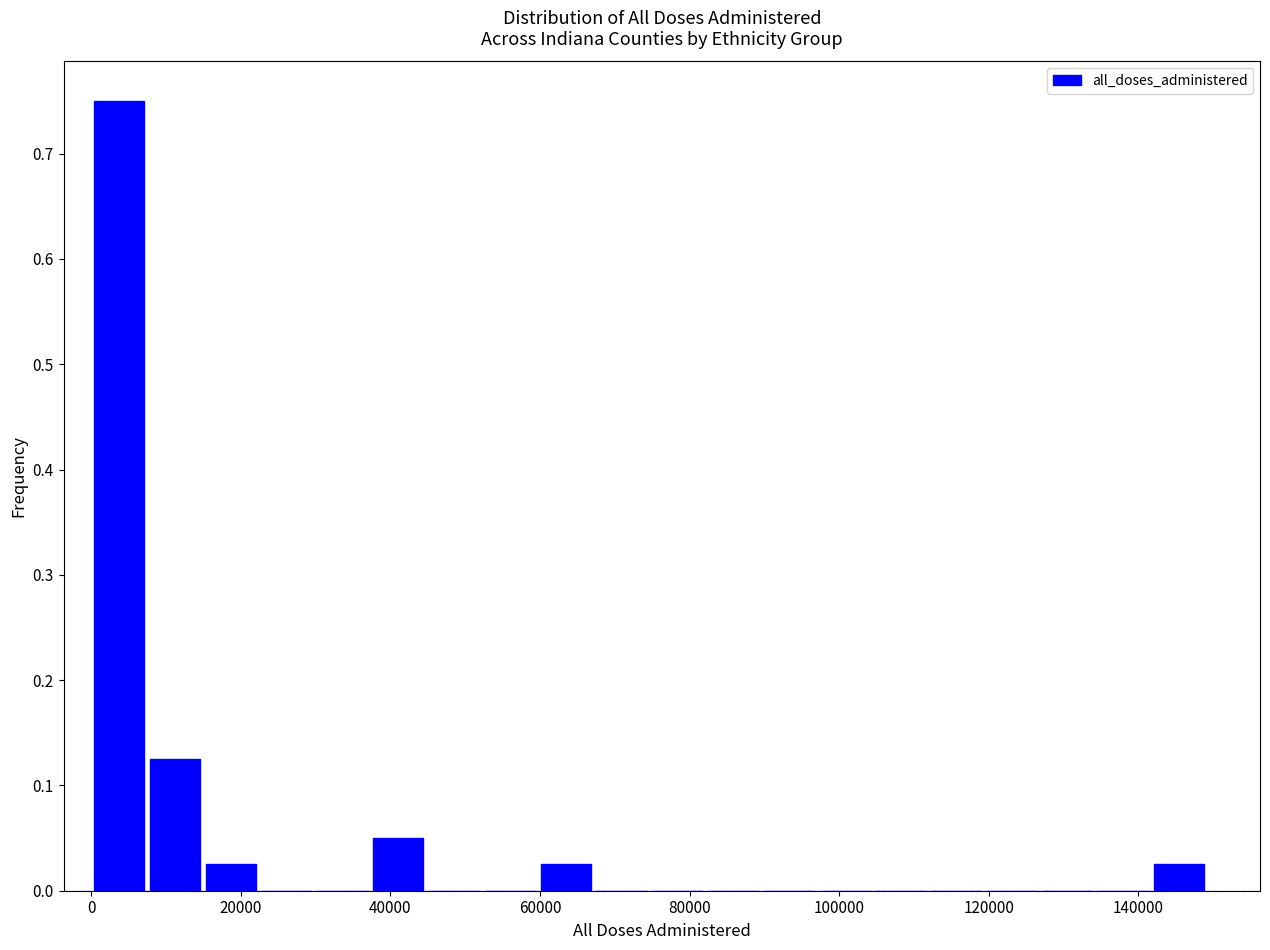

Read against the x-axis, roughly where is the centre of the tallest bar?

4000